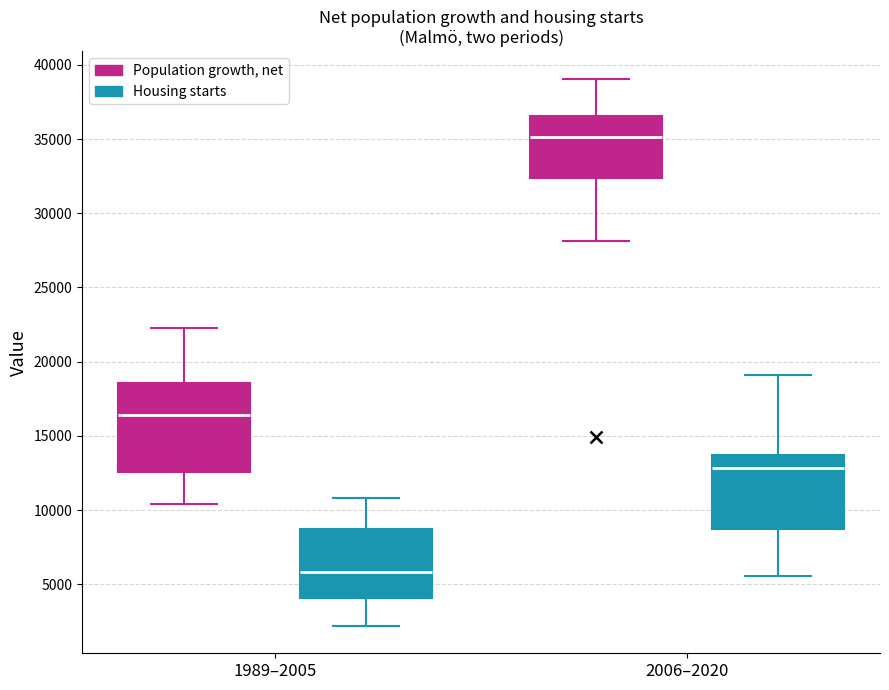

Where is the lower edge of the box for 2006–2020 (Population growth, net) on the y-axis? The values are not printed on the chart, so give them approximately, as read against the axis.

32500